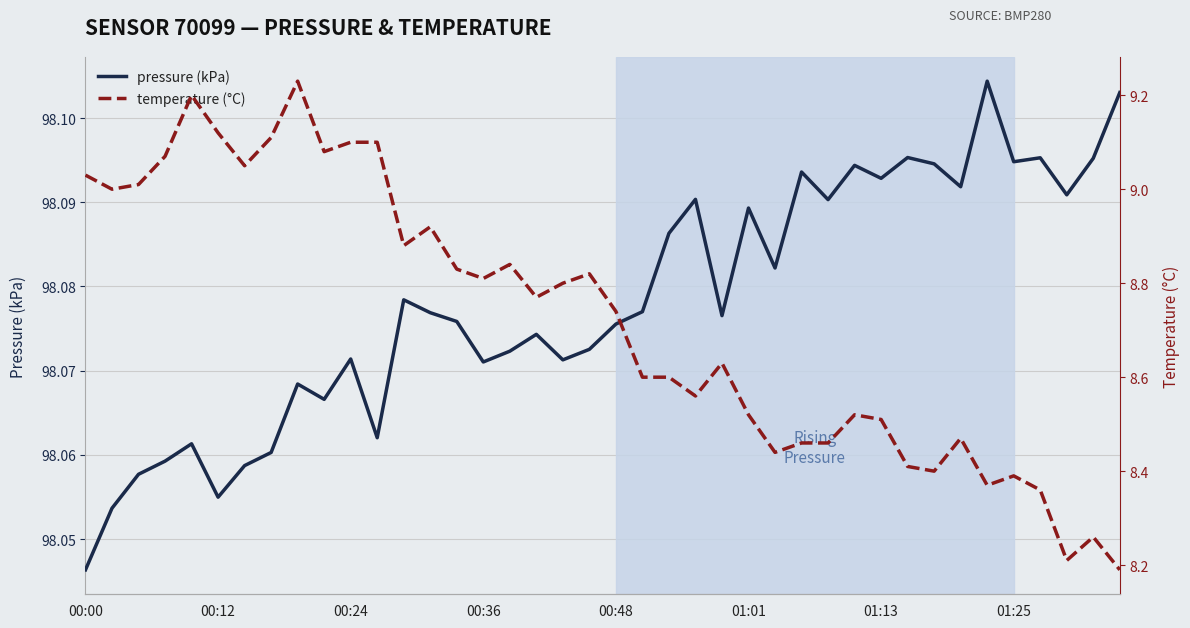

What is the average value of the pressure (kPa) series?

98.1